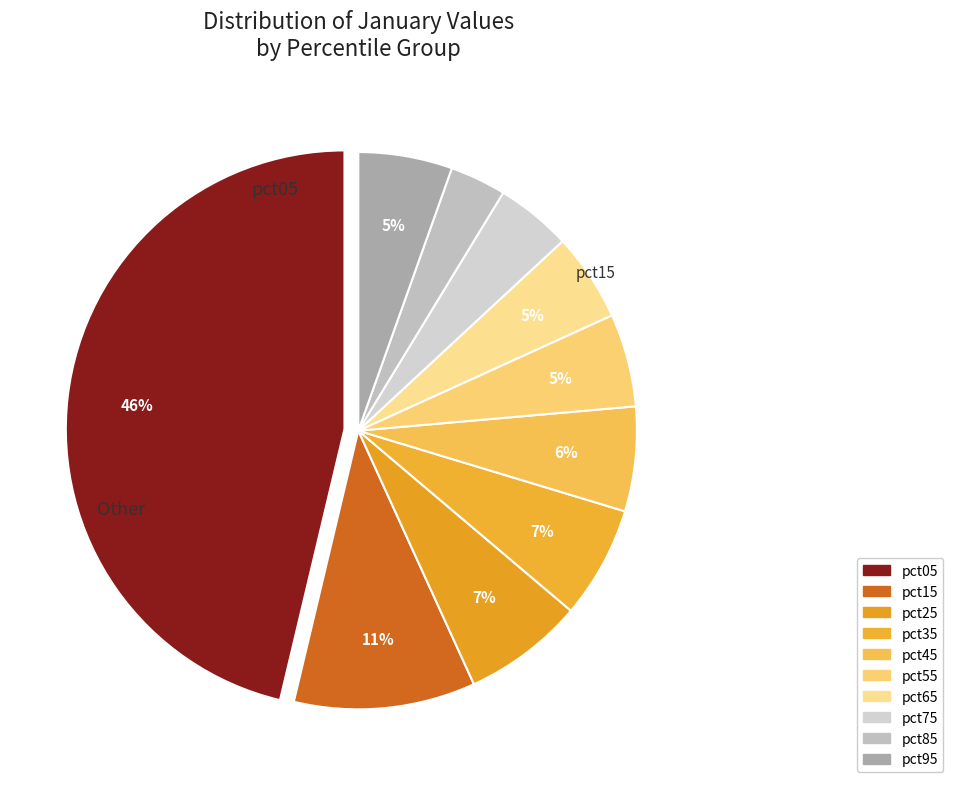

How many segments does this pie chart have?

10